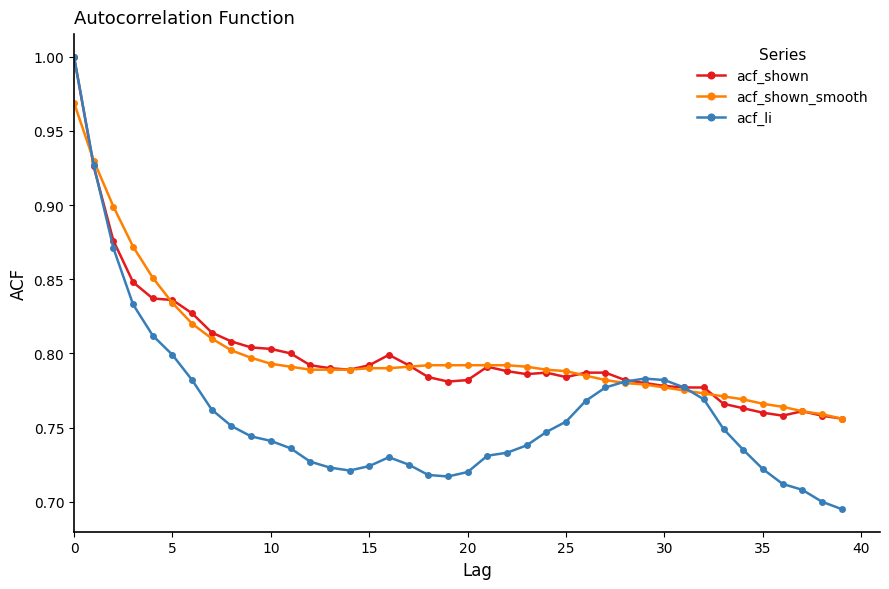

Which series has the widest spread of values?

acf_li